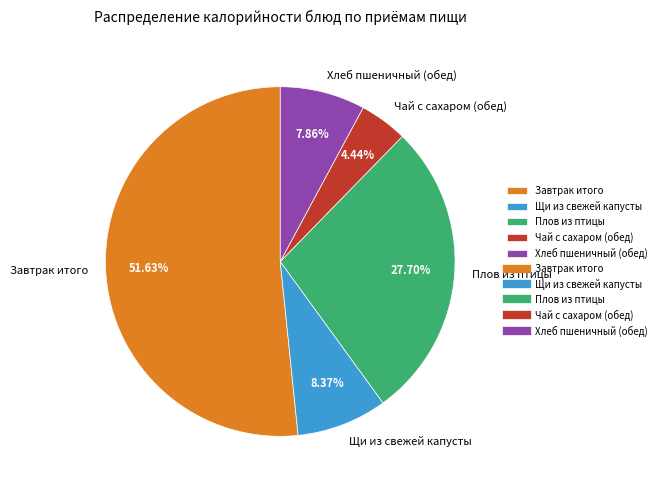

Which has a higher value, Щи из свежей капусты or Завтрак итого?

Завтрак итого